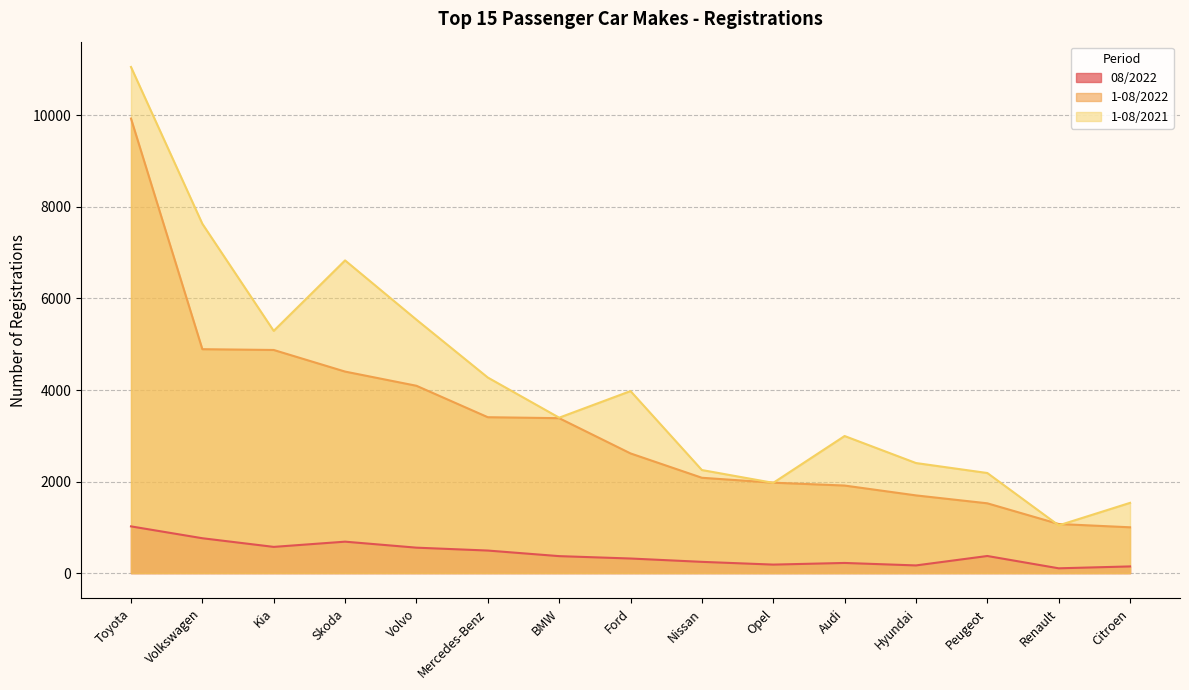

Between Volvo and Peugeot, which is larger?

Volvo